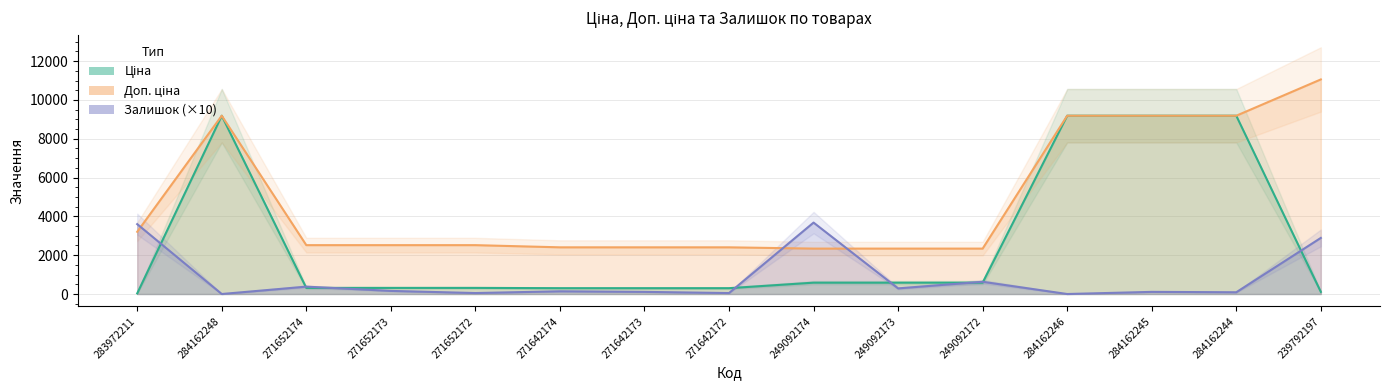

Rank the series at 271642173 from highest to lowest value.

Доп. ціна, Ціна, Залишок